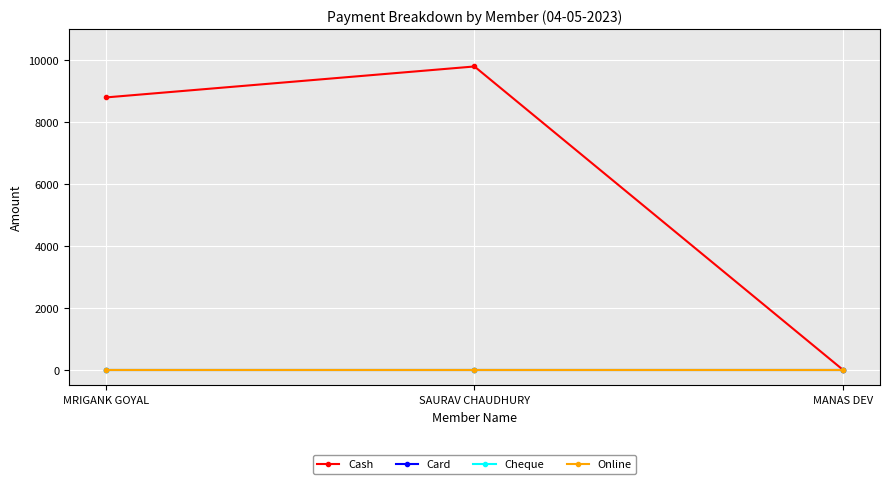

Is this an area chart (filled region under the line)?

No